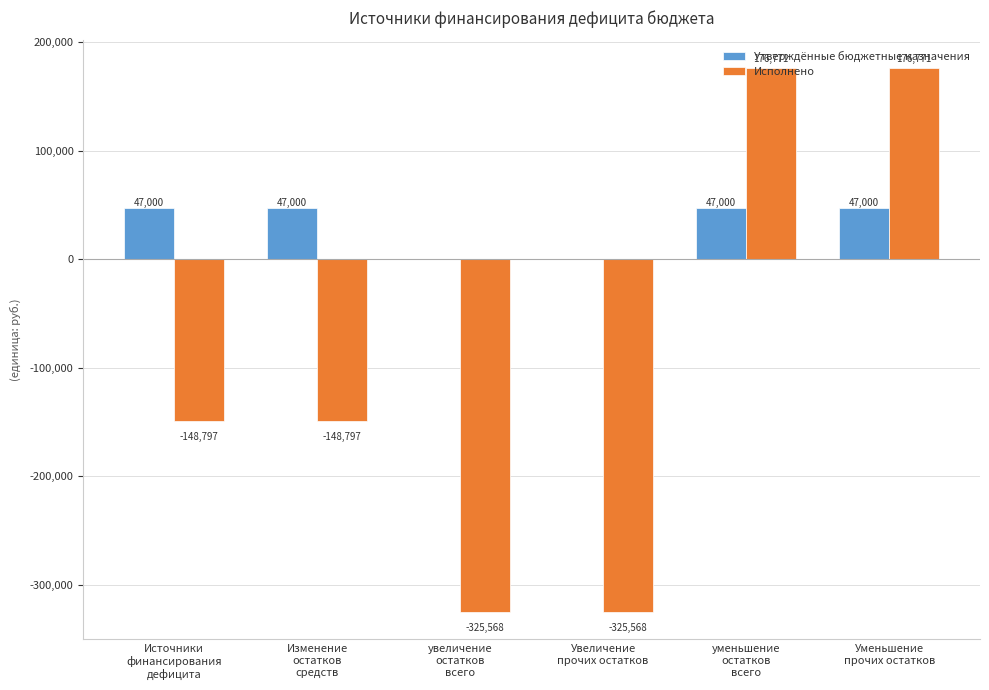

What is the total value across all series at Увеличение
прочих остатков?

-325567.8